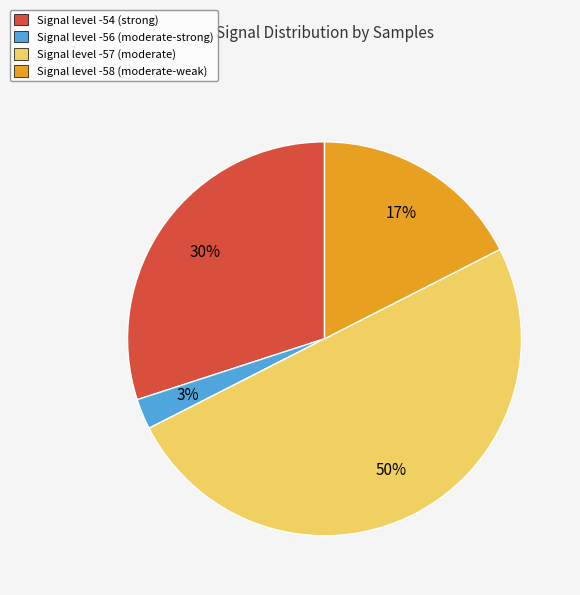

Does Signal level -54 (strong) represent more than half of the total?

No